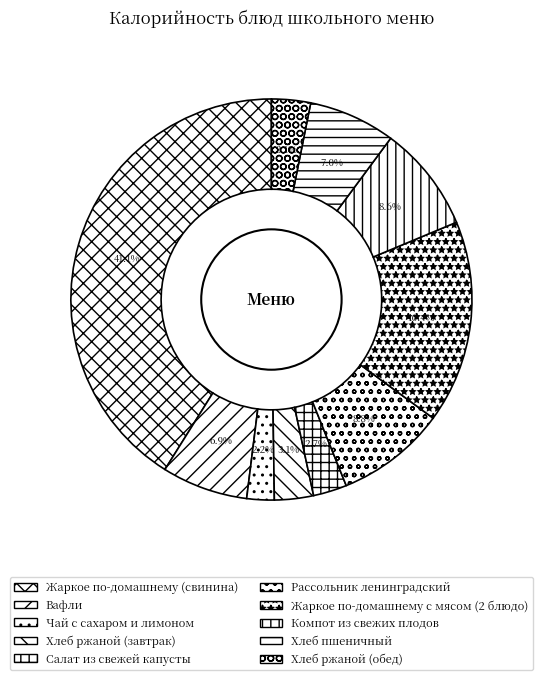

To the nearest percent, what percentage of the pie is Хлеб пшеничный?

7%